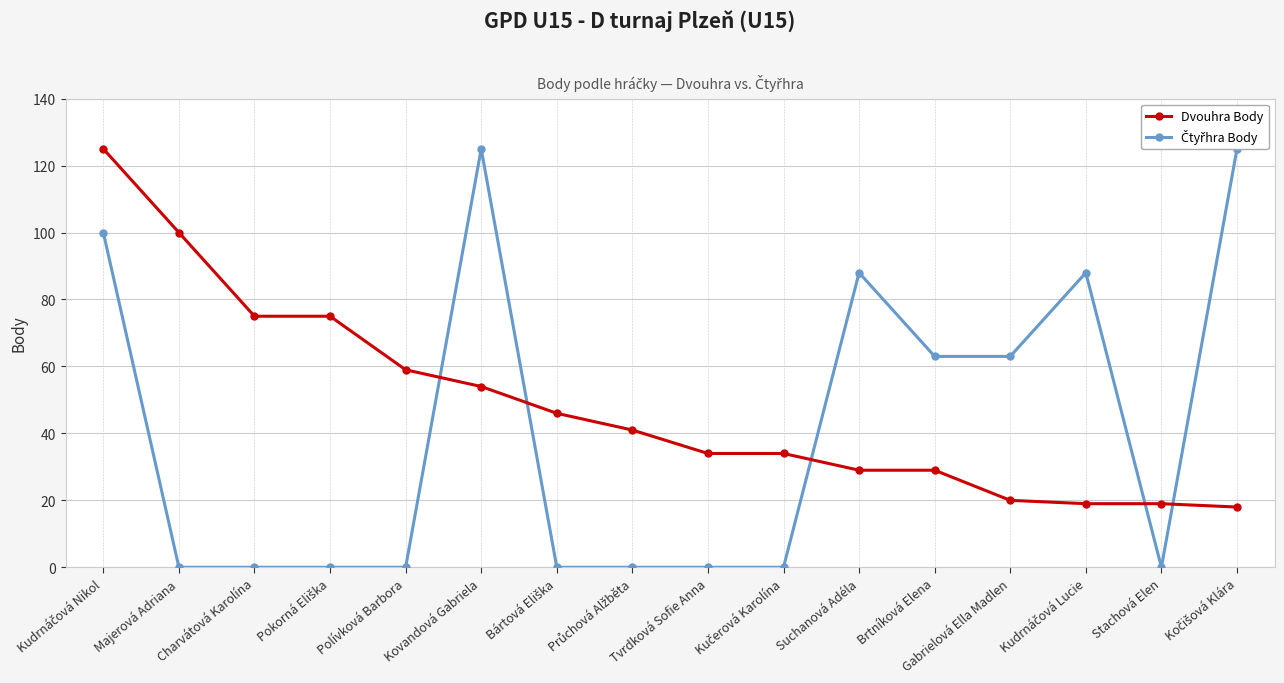

What is the spread (max minus min) of values at Polívková Barbora?

59